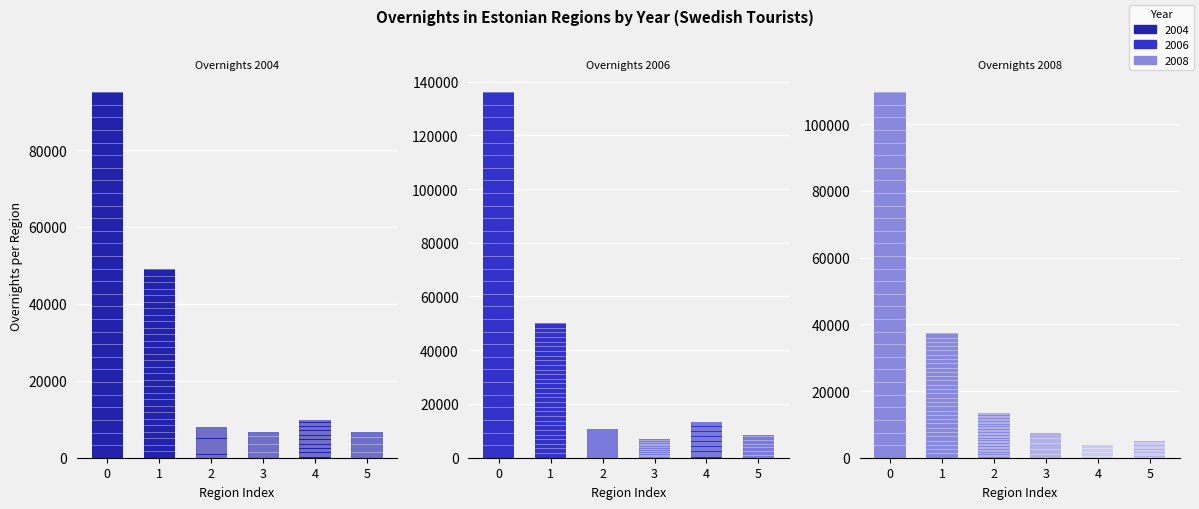

Is the value of 2006 at 1 greater than the value of 2008 at 1?

Yes